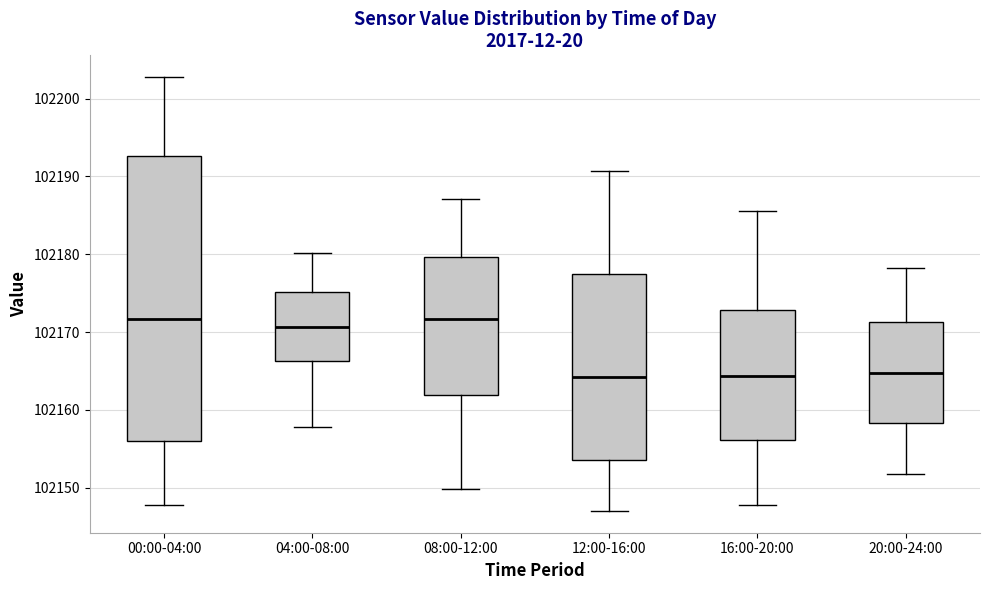

Where is the upper edge of the box for 20:00-24:00 on the y-axis? The values are not printed on the chart, so give them approximately, as read against the axis.

102171